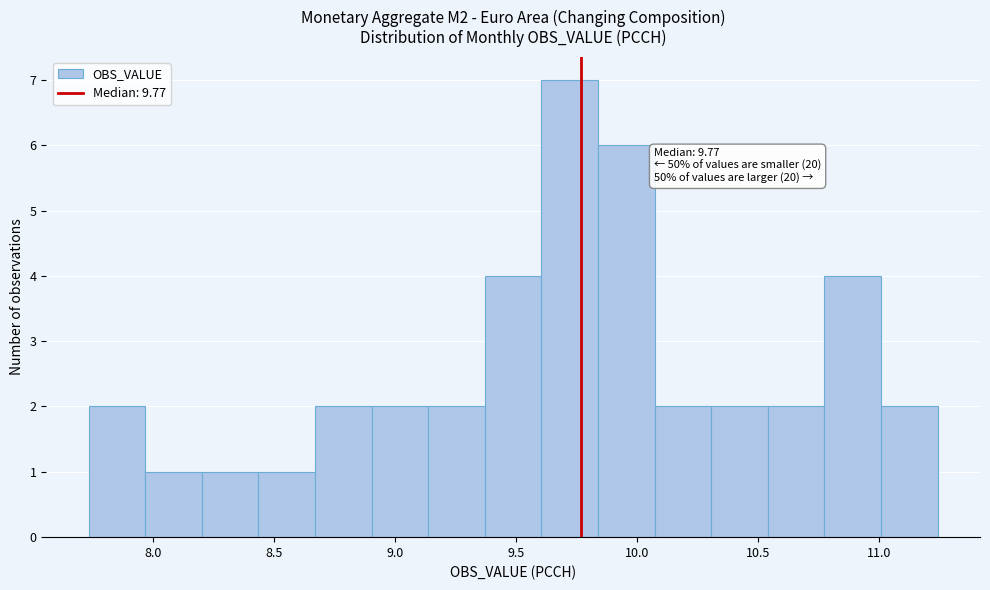

Over which range of the x-axis is the bar tallest?

9.60 to 9.85